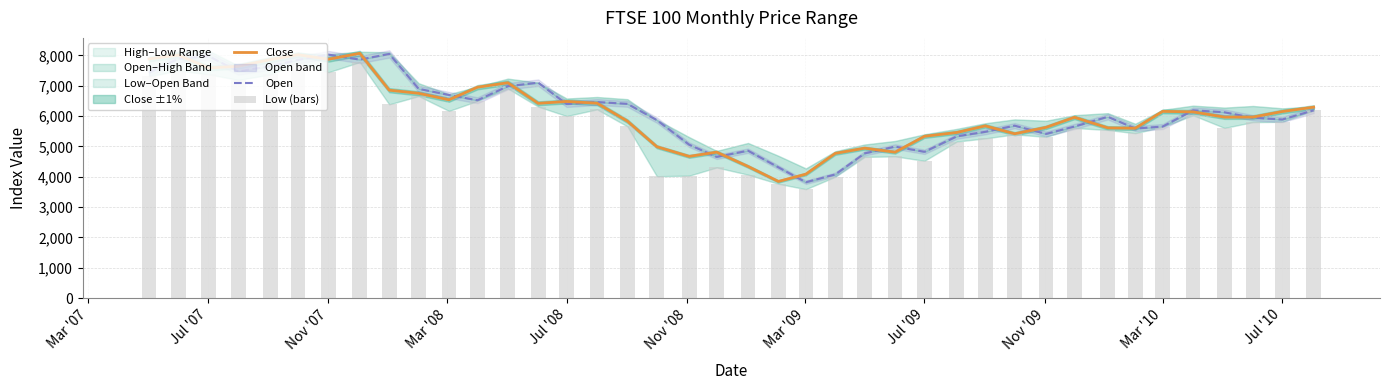

List the series in order of their peak value, highest first.

Close, Open, Low (bars)